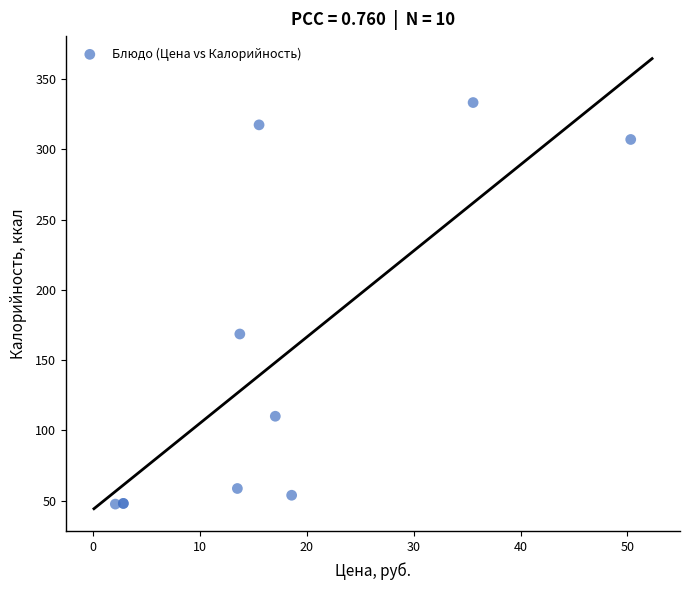

What Y value in the scatter plot is closest to 190?

168.6